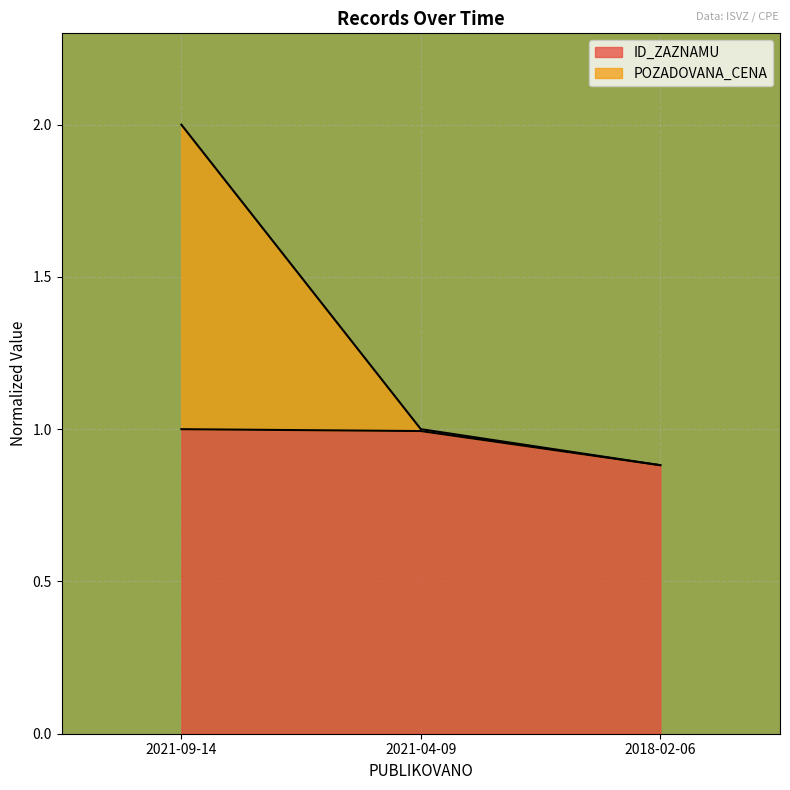

What are all the series names shown in the legend?

ID_ZAZNAMU, POZADOVANA_CENA